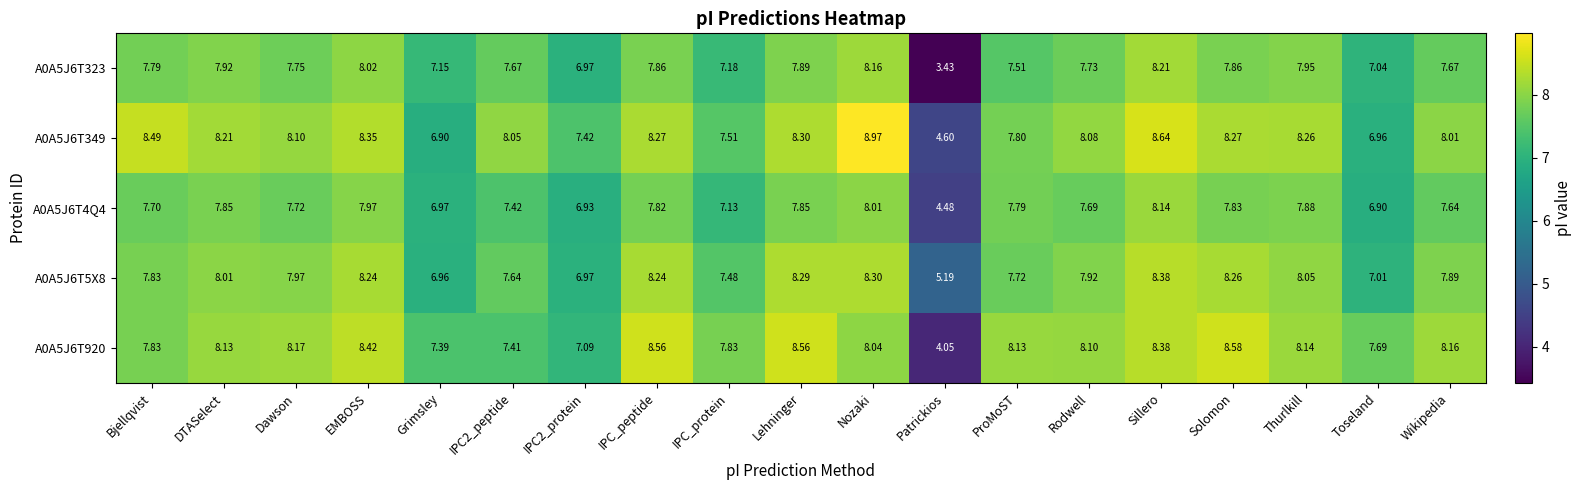

Which label corresponds to the largest value in the chart?

Nozaki